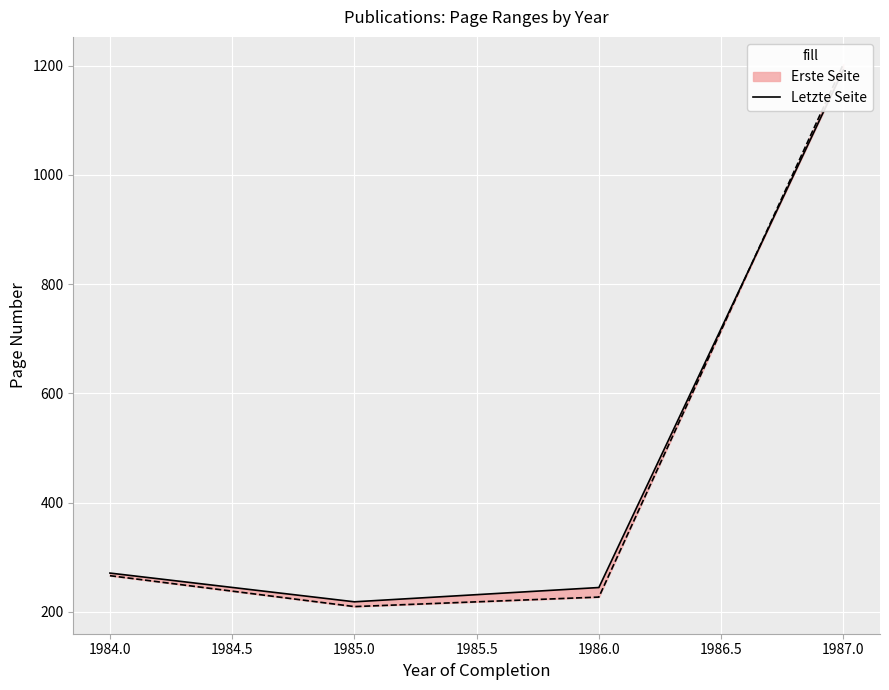

True or false: there are more than 1 points higher than both neighbors.

False